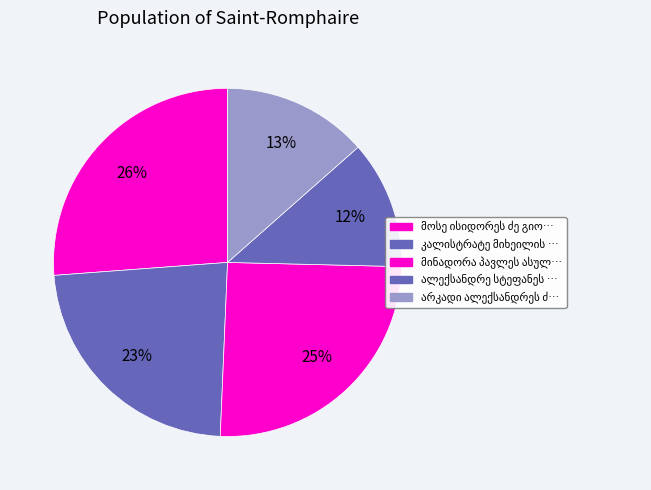

Combined, do კალისტრატე მიხეილის ძე გოცაძე and არკადი ალექსანდრეს ძე გეგეჭკორი account for over 50%?

No